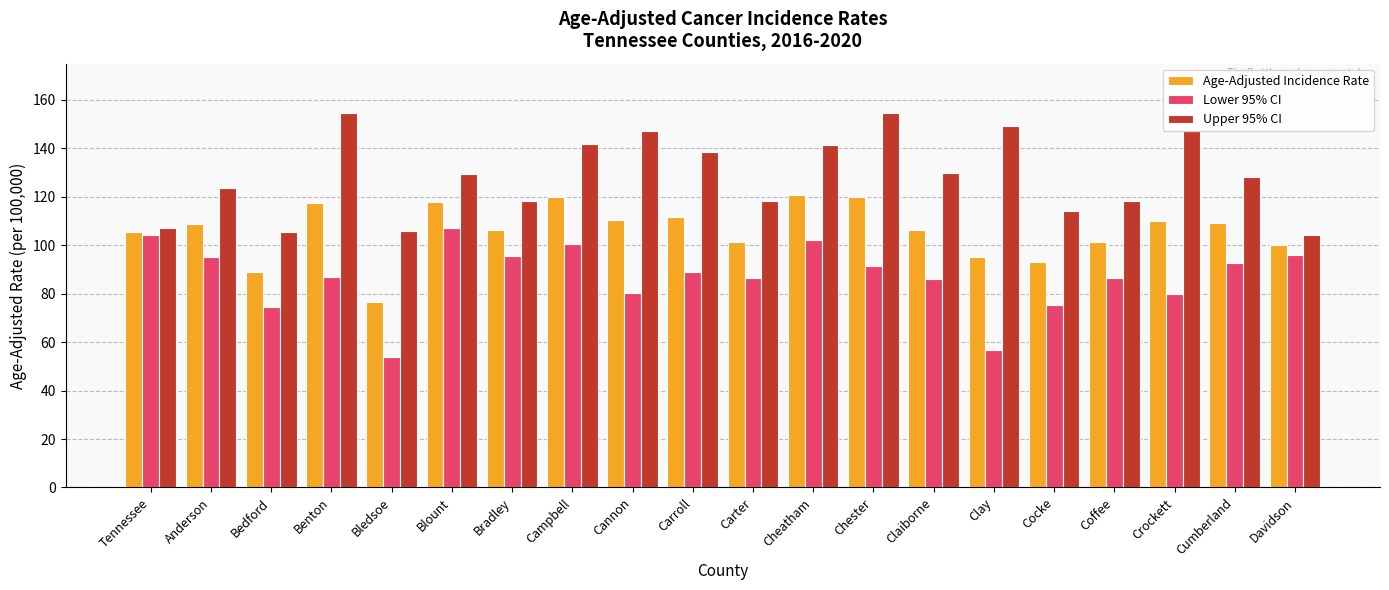

At how many categories does at least one series exceed 143?

5